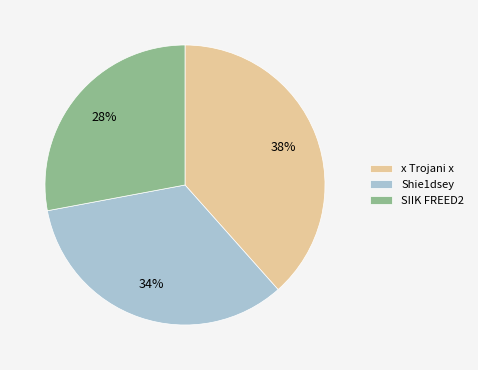

Does SIIK FREED2 represent more than half of the total?

No